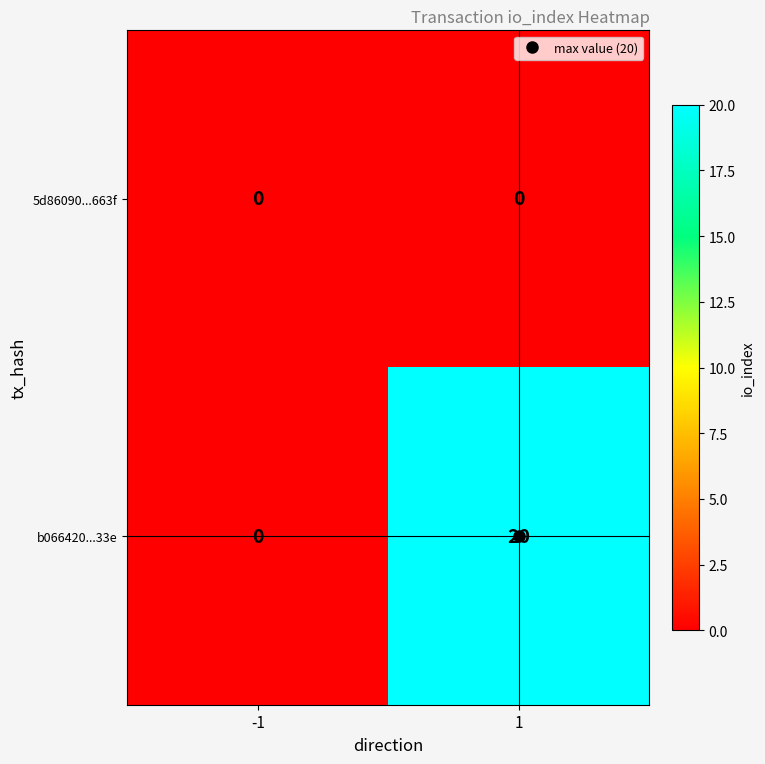

Is the value of b066420...33e at 1 greater than the value of 5d86090...663f at 1?

Yes